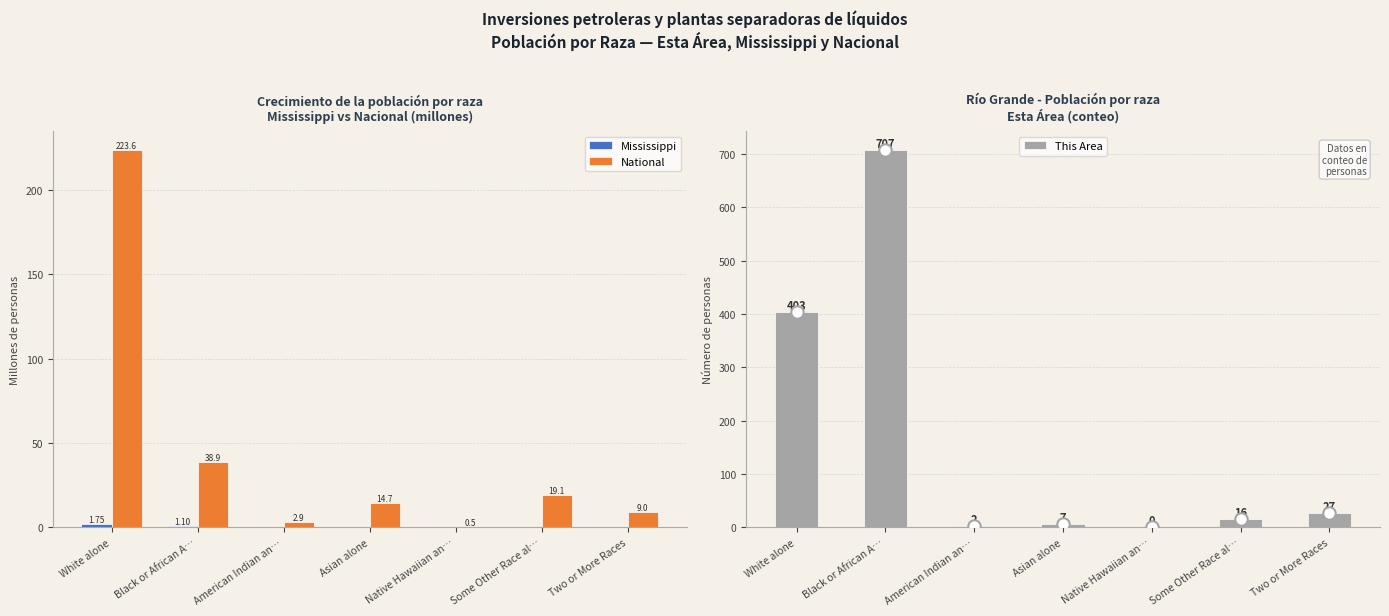

At how many categories does at least one series exceed 547?

1